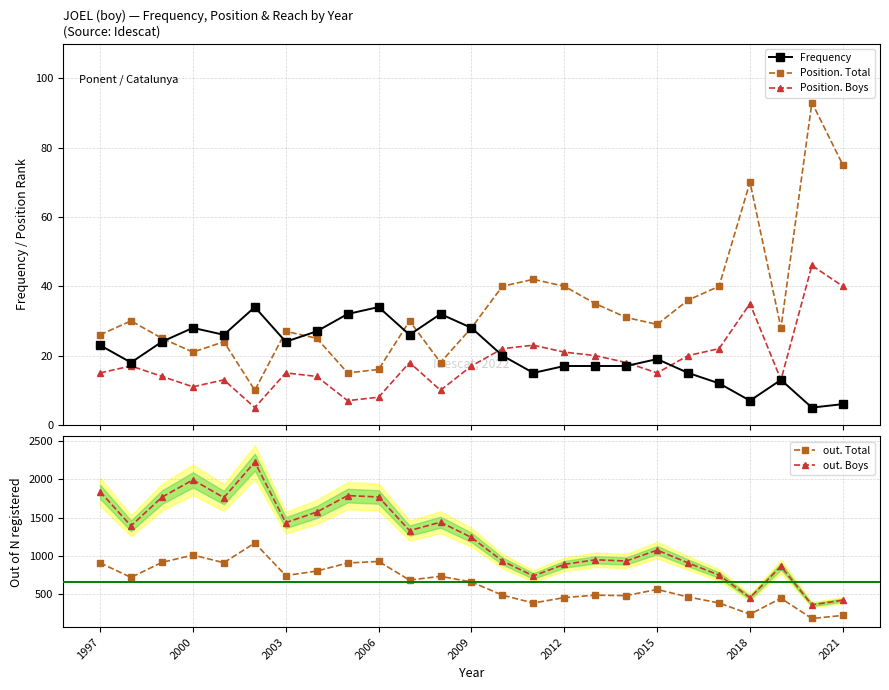

True or false: out. Total and out. Boys intersect in this chart.

False